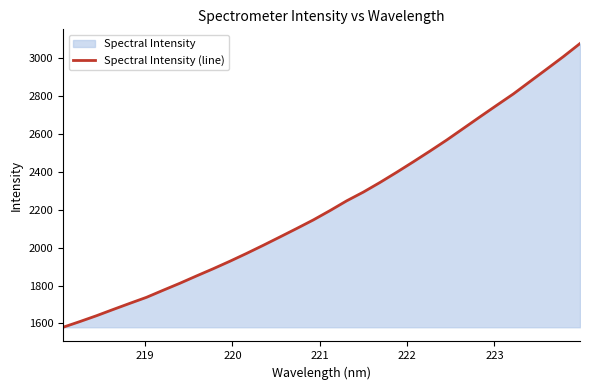

True or false: the data has more than 2 interior local peaks.

False